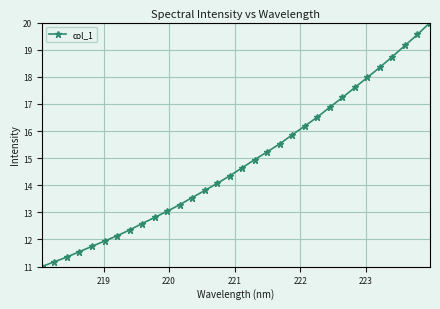

Reading left to right, transcribe all the data shown in this chart.

11.0	11.2	11.4	11.6	11.7	11.9	12.1	12.3	12.6	12.8	13.0	13.3	13.5	13.8	14.1	14.3	14.6	14.9	15.2	15.5	15.9	16.2	16.5	16.9	17.2	17.6	18.0	18.4	18.7	19.2	19.6	20.0